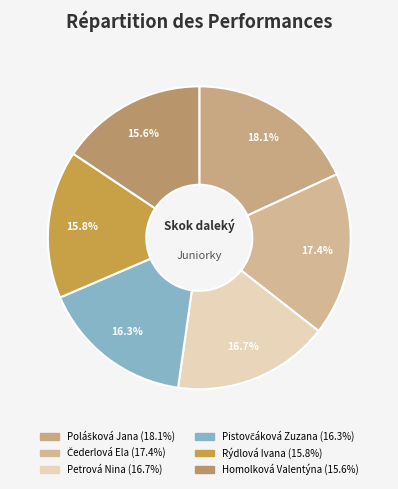

Is there any slice that represents more than half of the pie?

No